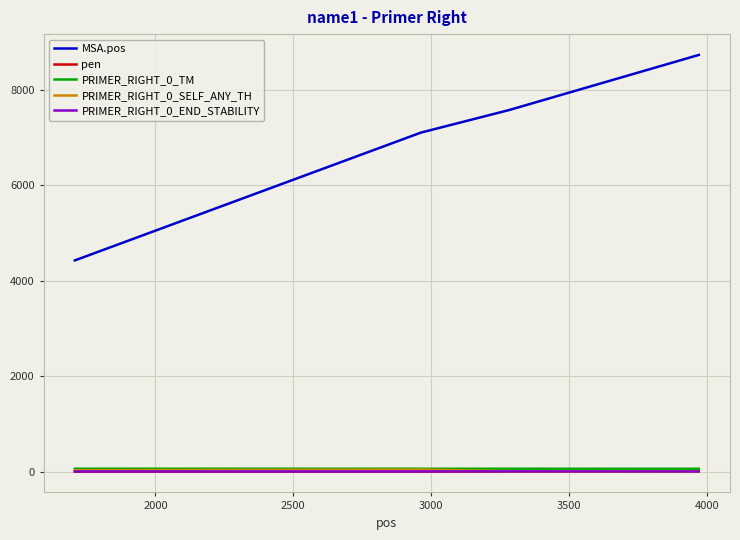

What is the highest value of the MSA.pos series?

8738.0